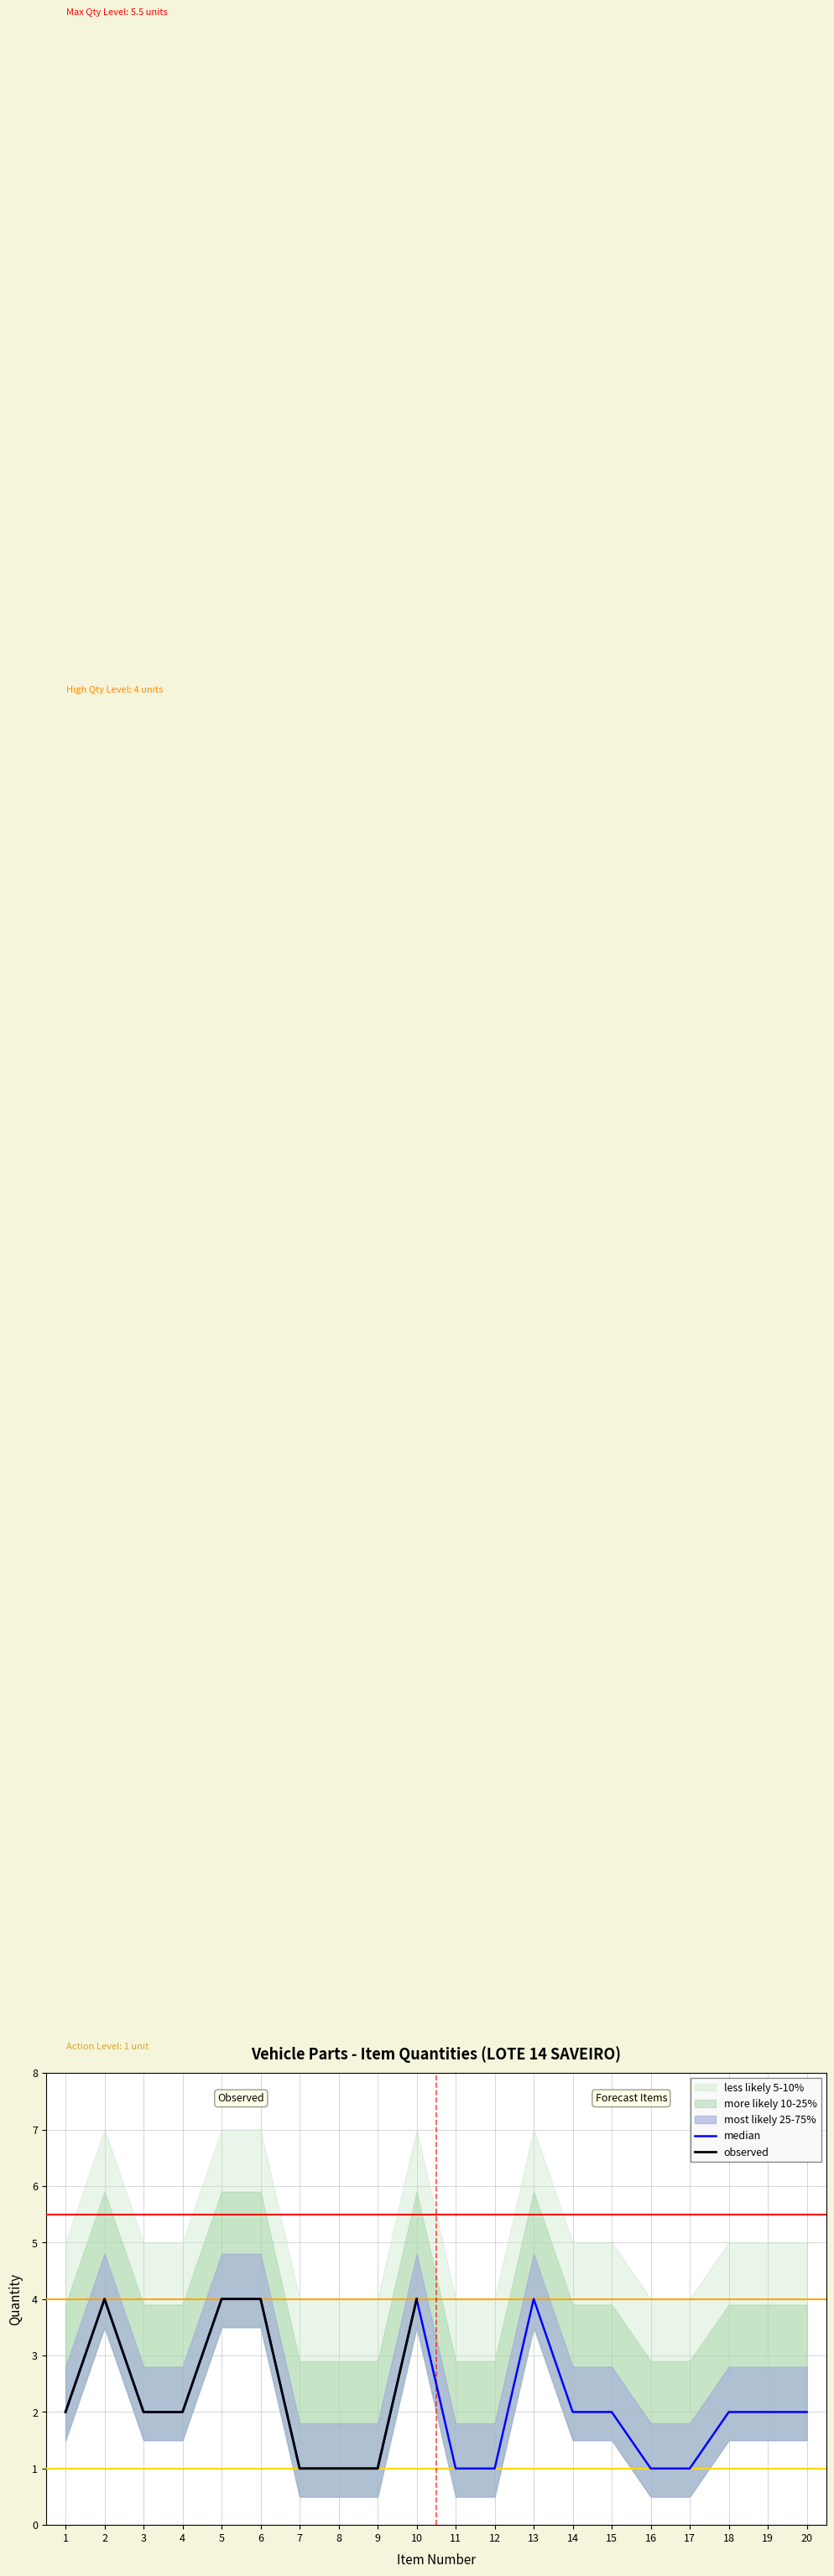

Which series has the largest range (max minus min)?

Quantity (most likely 25-75%)